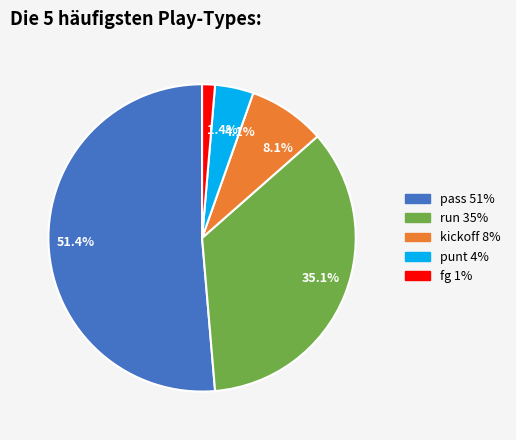

To the nearest percent, what is the average slice percentage?

20%